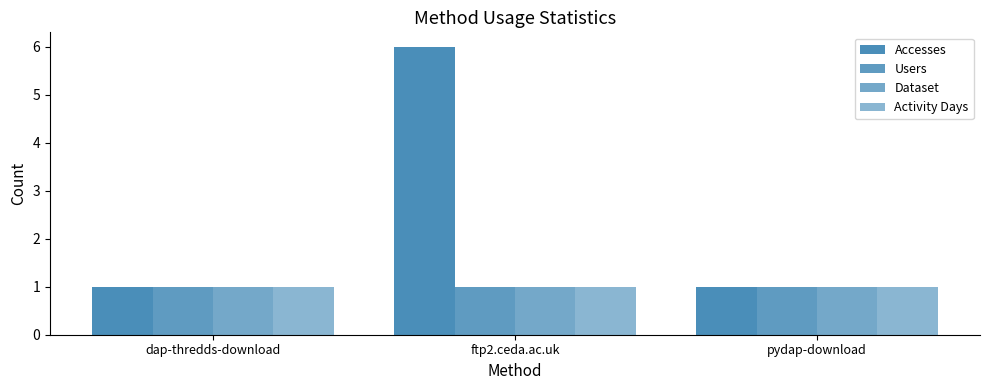

What is the lowest value of the Users series?

1